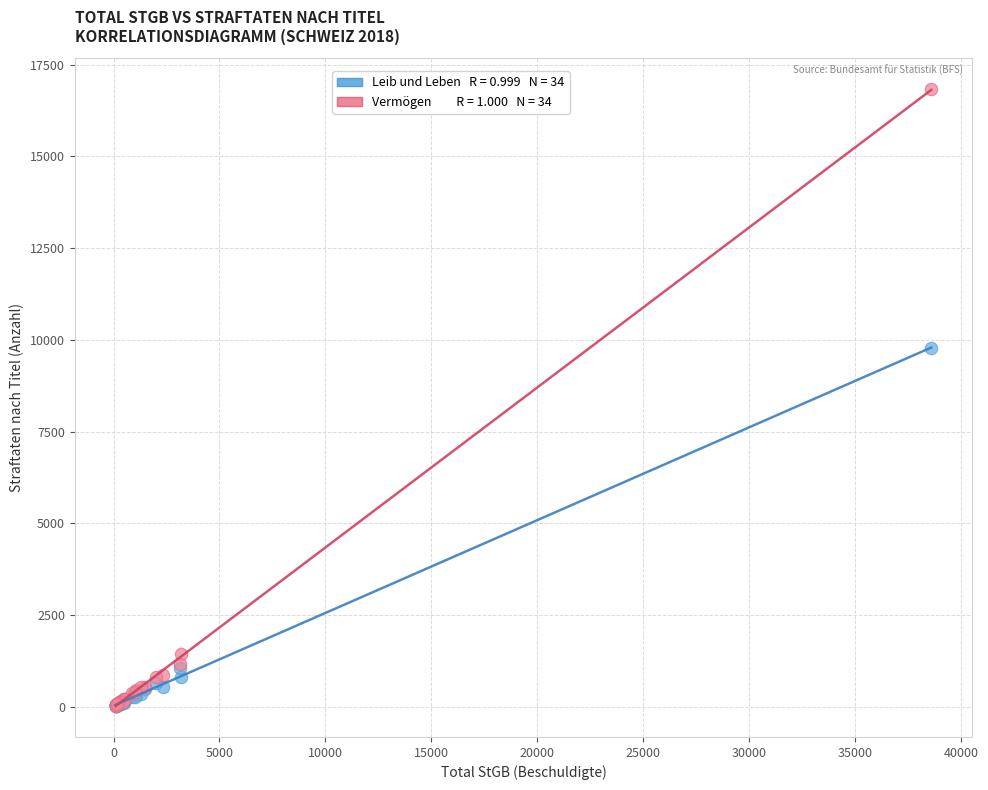

Across all series, what Y value is closest to 8428?

9771